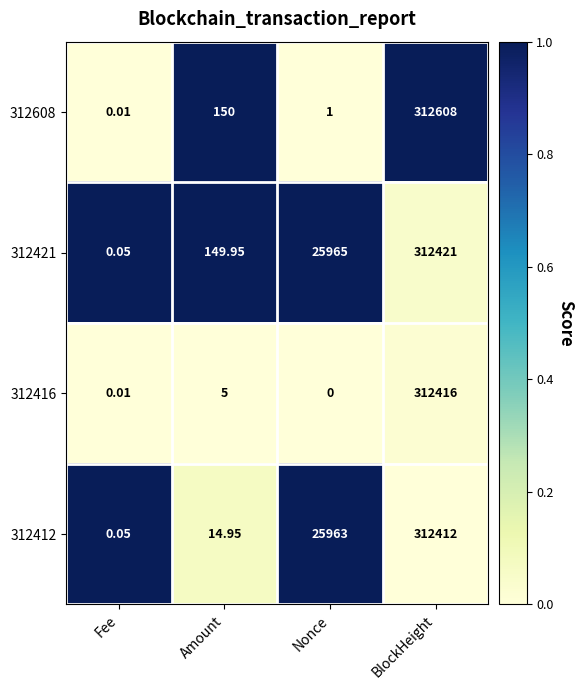

How many distinct data groups are displayed?

4